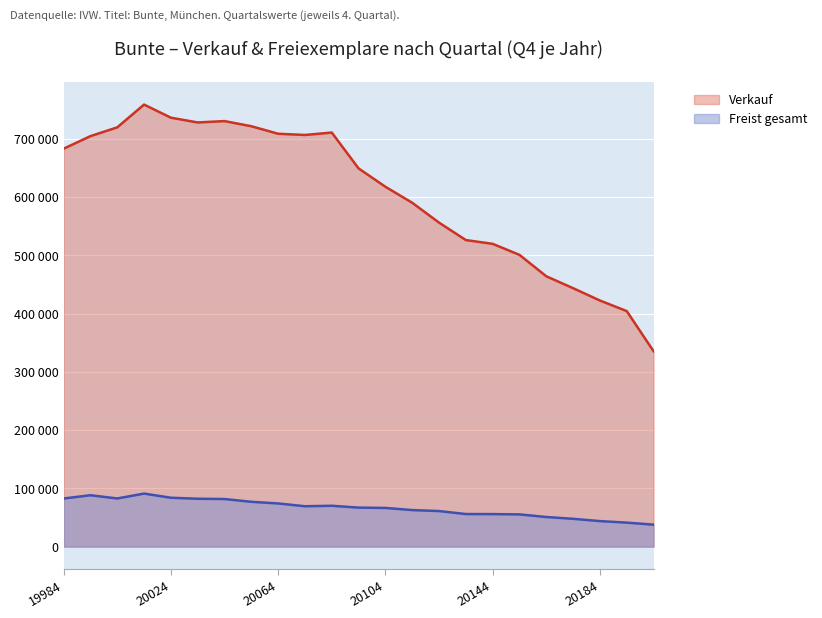

Reading left to right, extract all data points from this chart.

Verkauf: 19984=682736	19994=704339	20004=719371	20014=758467	20024=735963	20034=727797	20044=730136	20054=721300	20064=708410	20074=706346	20084=710466	20094=648923	20104=617509	20114=590048	20124=555962	20134=526032	20144=519570	20154=500648	20164=463914	20174=443472	20184=422333	20194=404209	20204=335341
Freist gesamt: 19984=82733	19994=88320	20004=82786	20014=91162	20024=84008	20034=82290	20044=81803	20054=77041	20064=74234	20074=69438	20084=70260	20094=67095	20104=66513	20114=62865	20124=61164	20134=56055	20144=55968	20154=55461	20164=50971	20174=47869	20184=43936	20194=41324	20204=37842